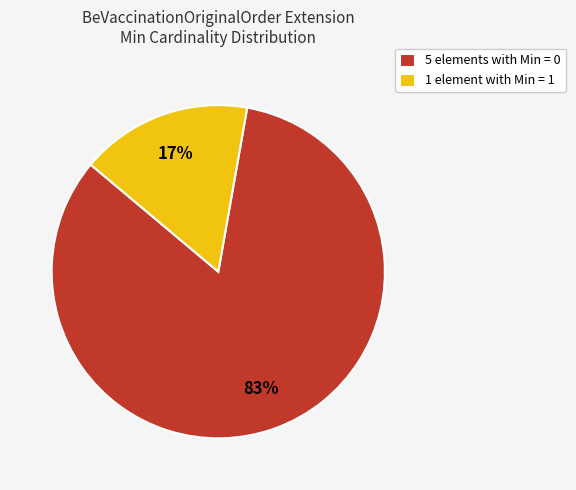

Between 1 element with Min = 1 and 5 elements with Min = 0, which is larger?

5 elements with Min = 0